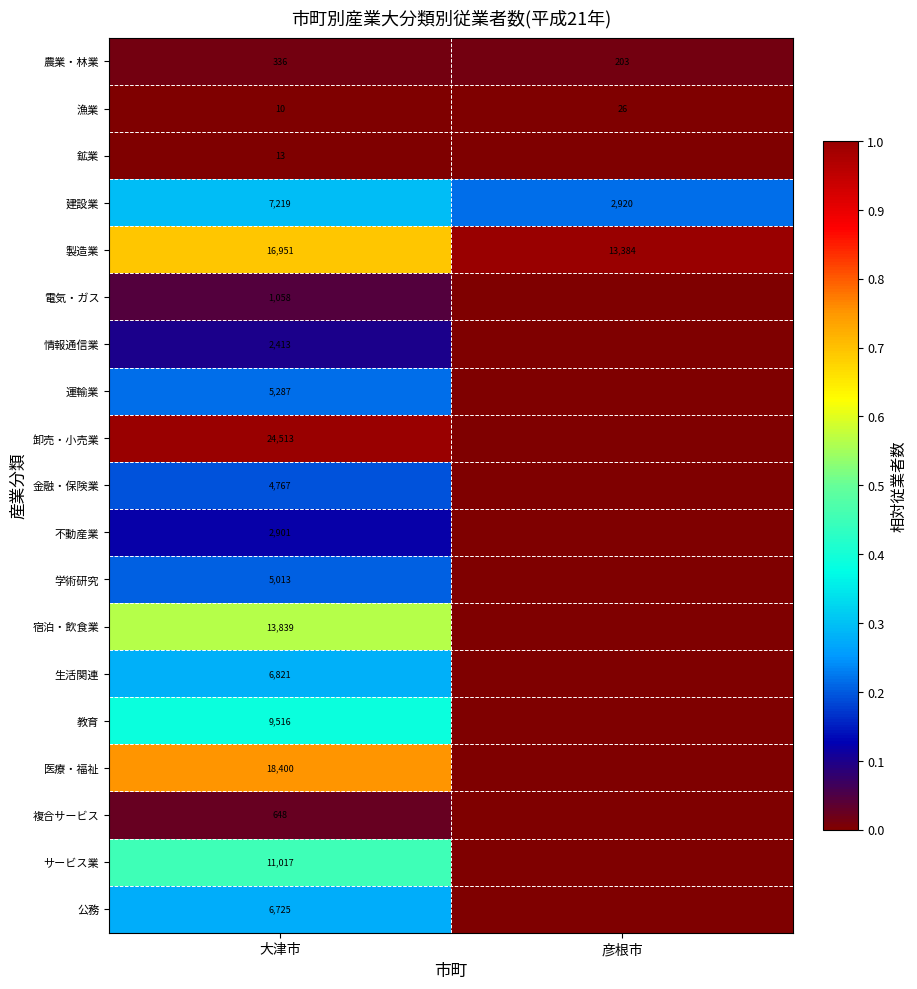

What is the spread (max minus min) of values at 大津市?

24503